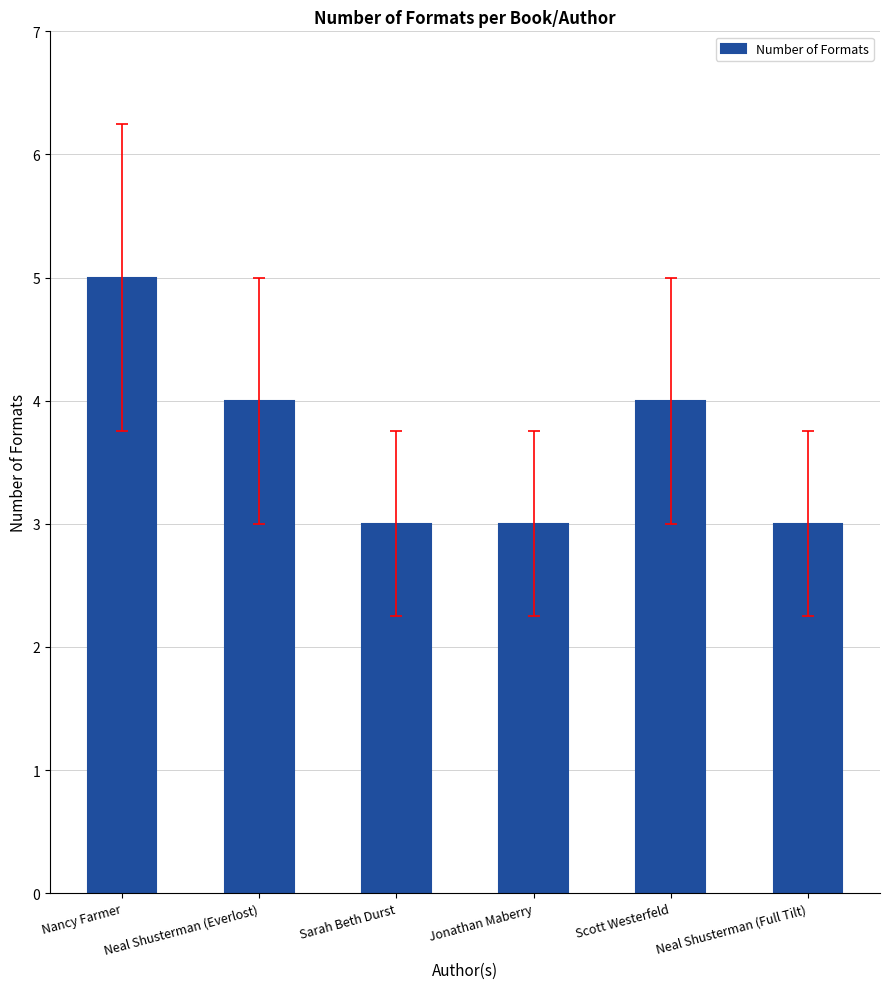

What is the difference between the second highest and second lowest values?

1